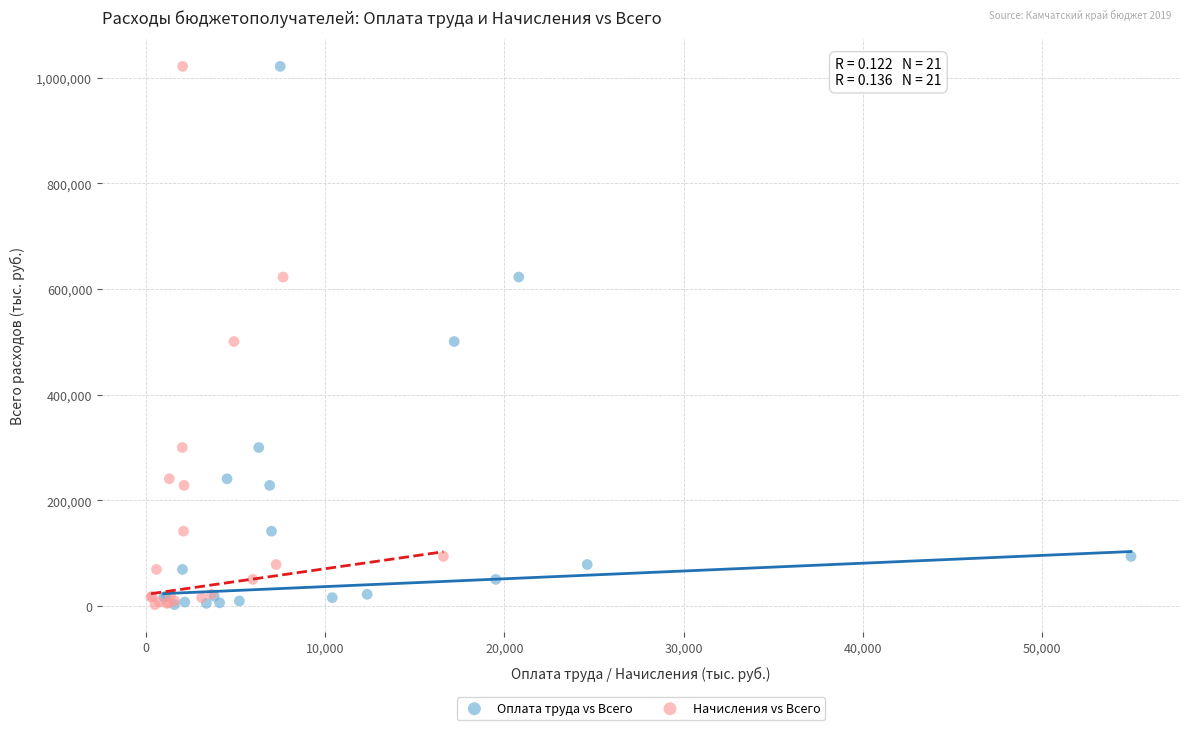

What are all the series names shown in the legend?

Оплата труда vs Всего, Начисления vs Всего